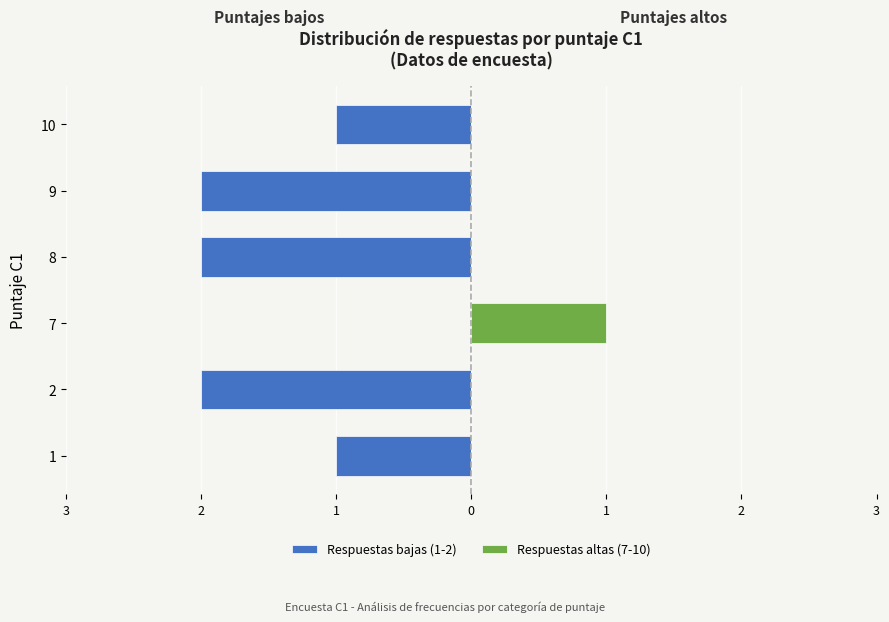

The Respuestas bajas (1-2) series shows -1 at 7. True or false?

False